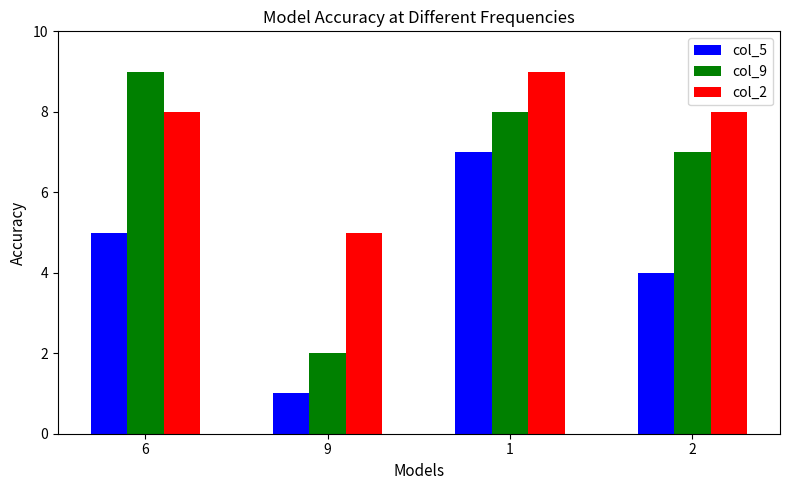

Rank the categories by col_5 value from highest to lowest.

1, 6, 2, 9